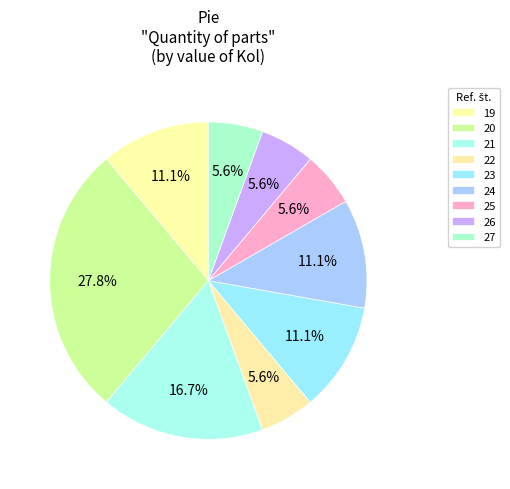

To the nearest percent, what percentage of the pie is 23?

11%